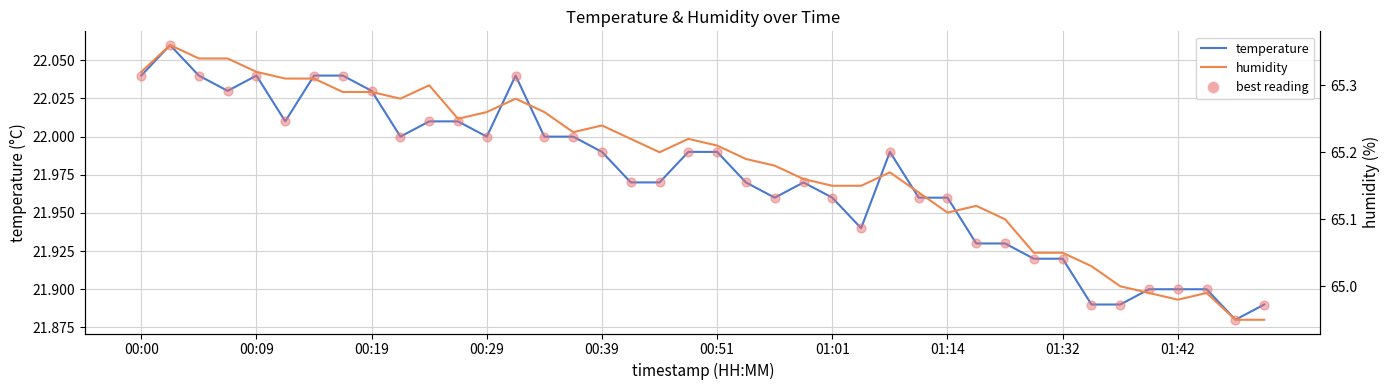

Which series has the largest total across all categories?

humidity